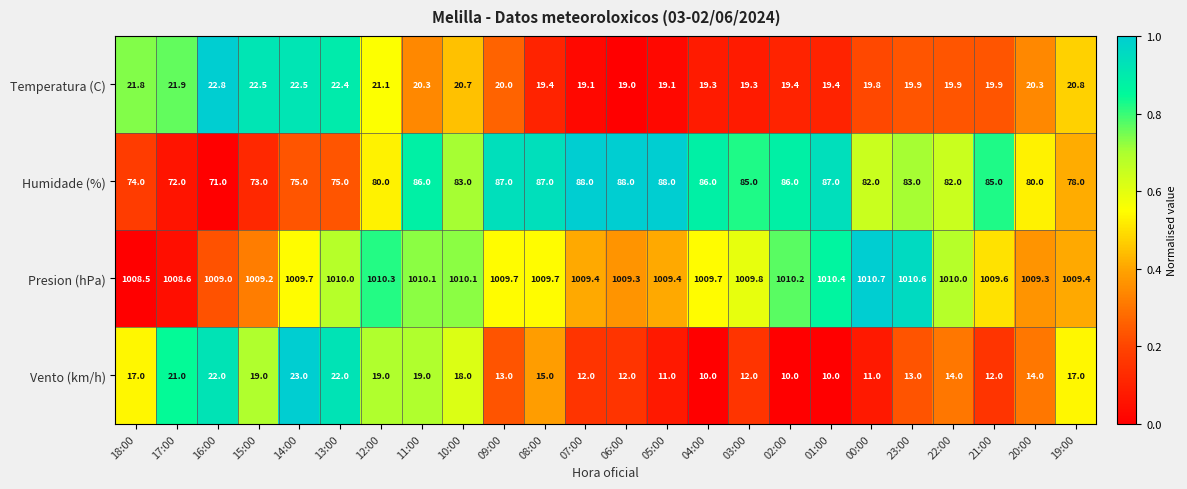

List the series in order of their peak value, highest first.

Presion (hPa), Humidade (%), Vento (km/h), Temperatura (C)